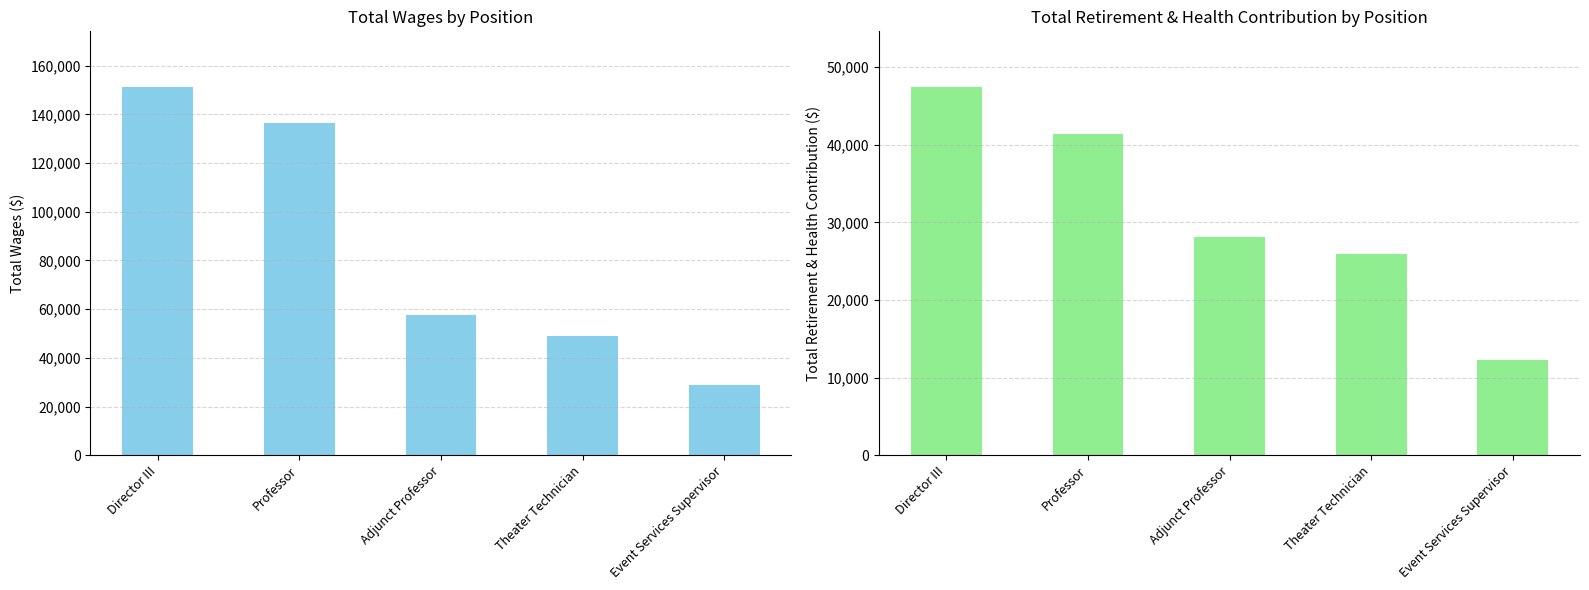

At which category is the sum across all series the highest?

Director III